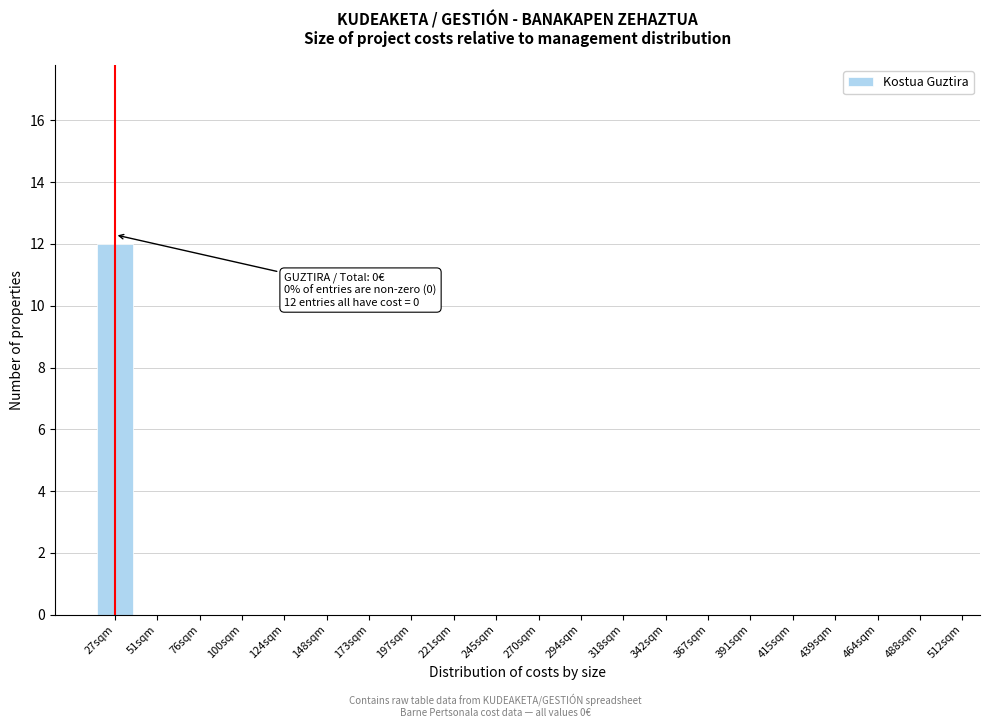

Reading left to right, transcribe all the data shown in this chart.

27sqm=12	51sqm=0	76sqm=0	100sqm=0	124sqm=0	148sqm=0	173sqm=0	197sqm=0	221sqm=0	245sqm=0	270sqm=0	294sqm=0	318sqm=0	342sqm=0	367sqm=0	391sqm=0	415sqm=0	439sqm=0	464sqm=0	488sqm=0